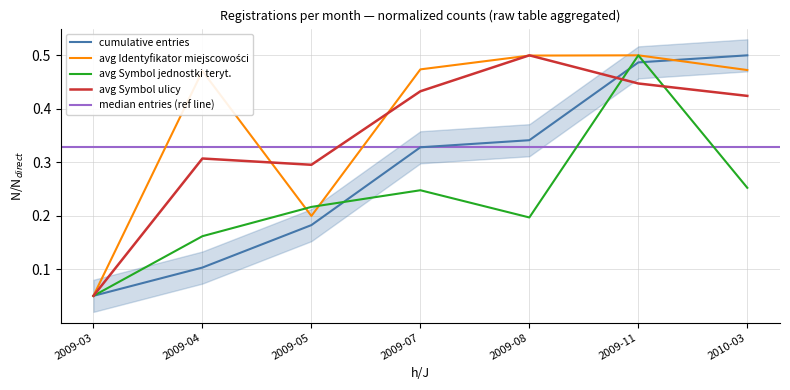

What is the difference between the second highest and second lowest values in the avg Symbol ulicy series?

0.2